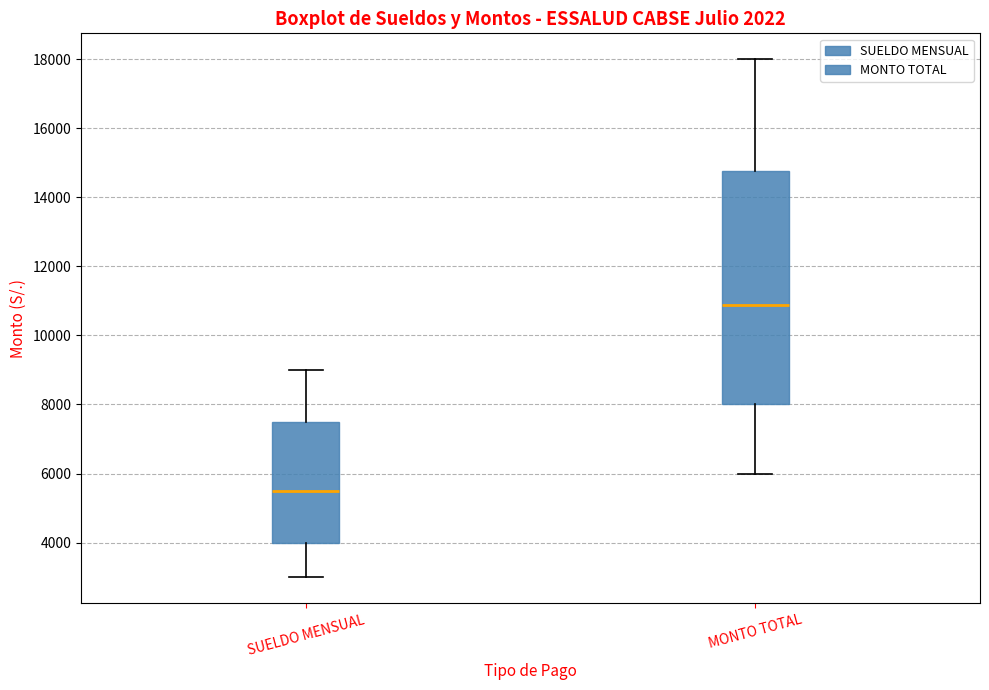

Reading left to right, transcribe this box plot: for each box, give where its median line is, the range the box spans, and where its two whiskers end, as read against the y-axis. The values are not printed on the chart, so give them approximately, as read against the axis.

SUELDO MENSUAL: median 5600, box 4000 to 7600, whiskers 3000 to 9000
MONTO TOTAL: median 10800, box 8000 to 14800, whiskers 6000 to 18000